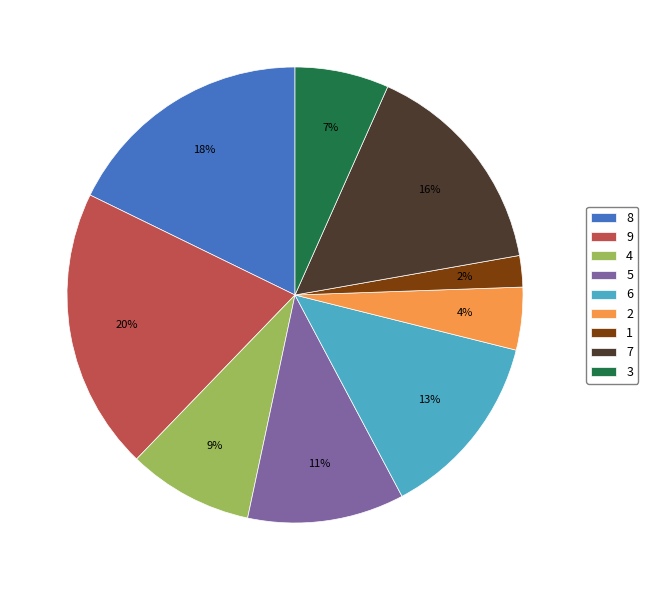

What percentage is the 7 slice, to the nearest percent?

16%